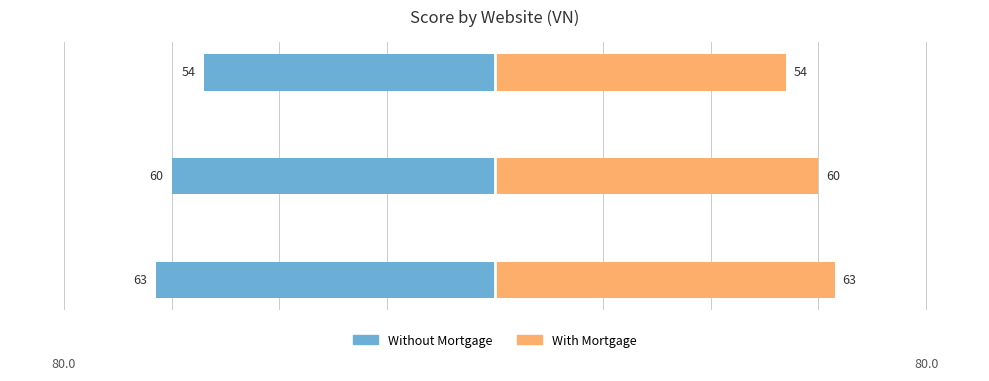

What is the value of the Without Mortgage bar at the 1st from the left?

-63